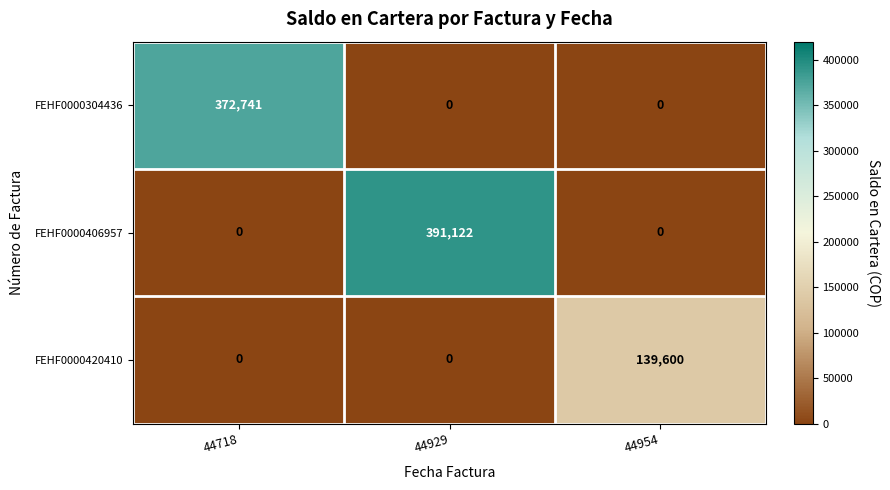

How many series are shown in this chart?

3